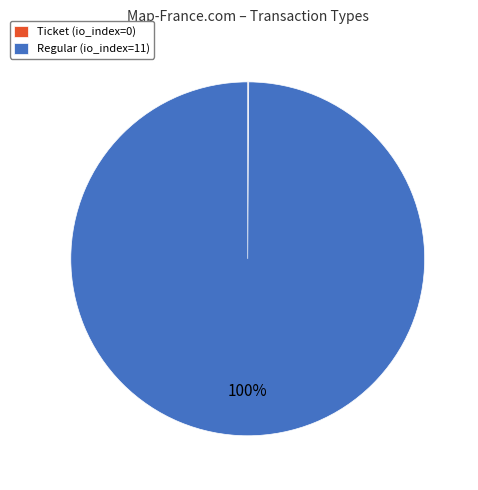

Is there any slice that represents more than half of the pie?

Yes